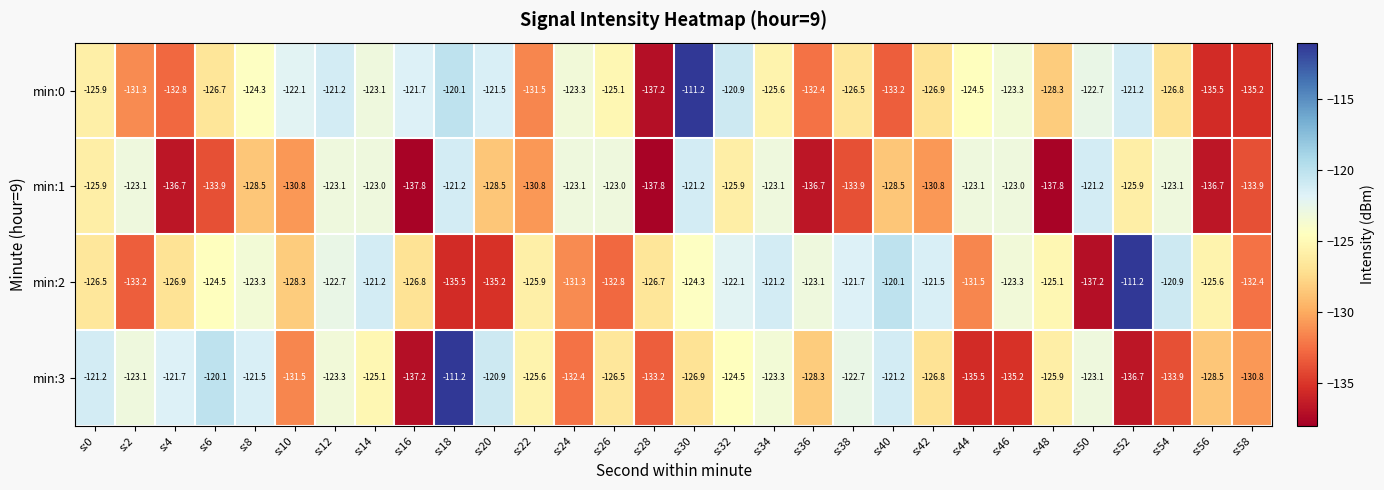

What is the smallest value displayed?

-137.8